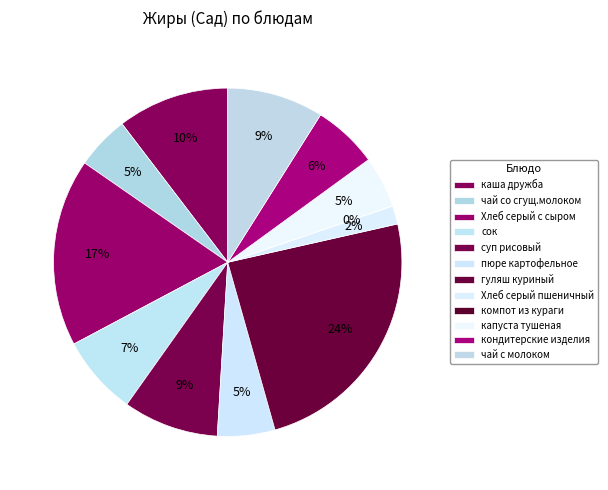

Combined, what portion of the pie is кондитерские изделия and гуляш куриный?

30.2%